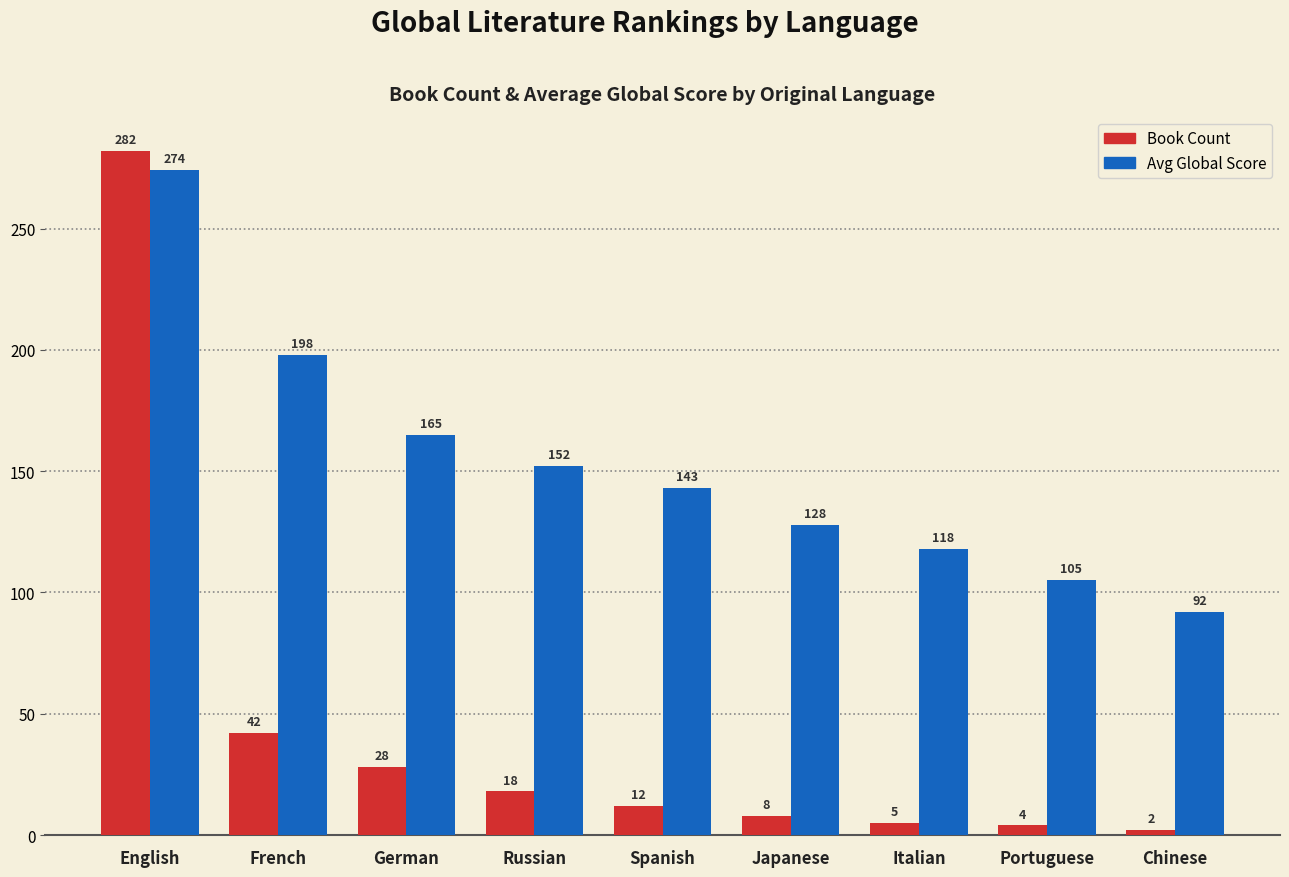

What is the spread (max minus min) of values at Spanish?

131